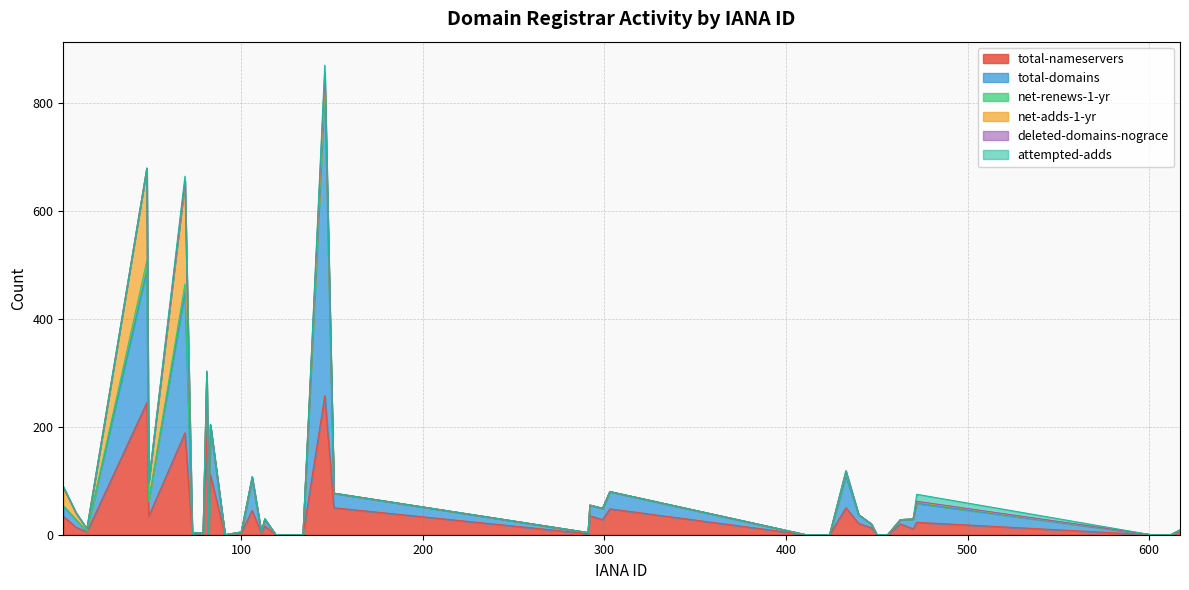

What is the total value across all series at 303?

80